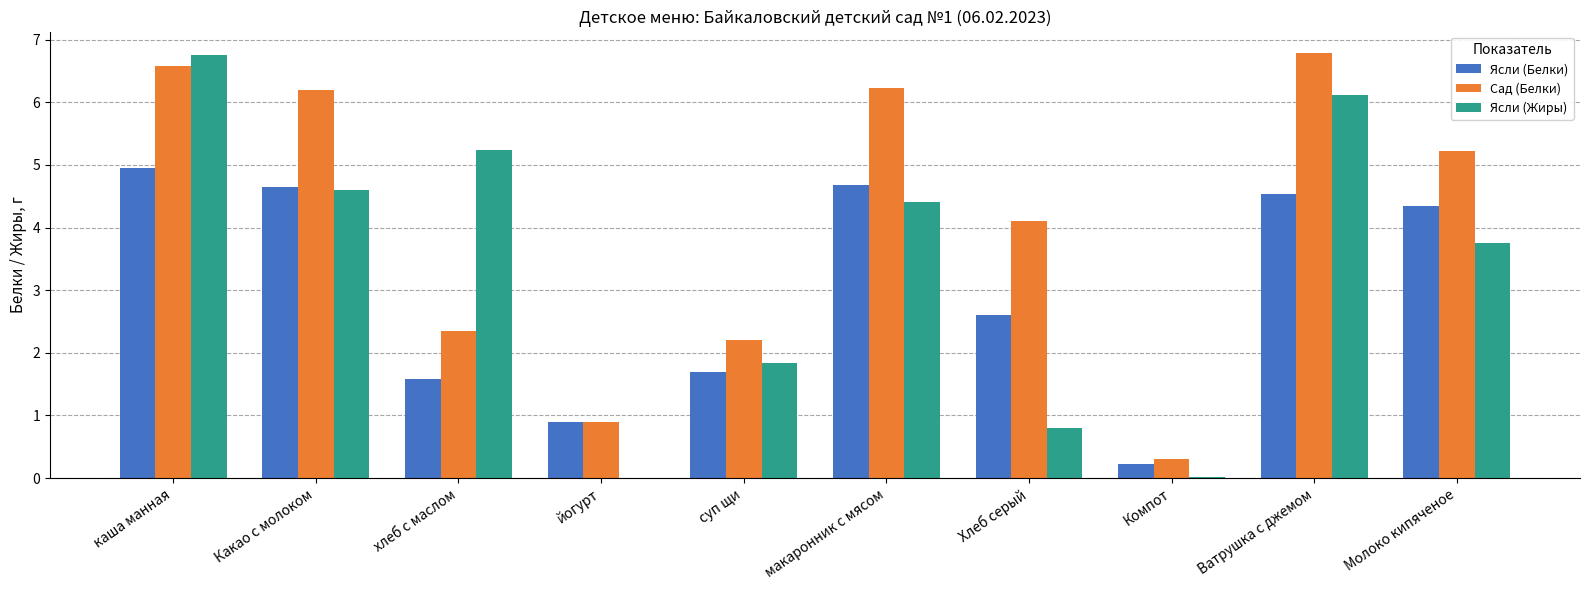

Count the number of categories in the chart.

10